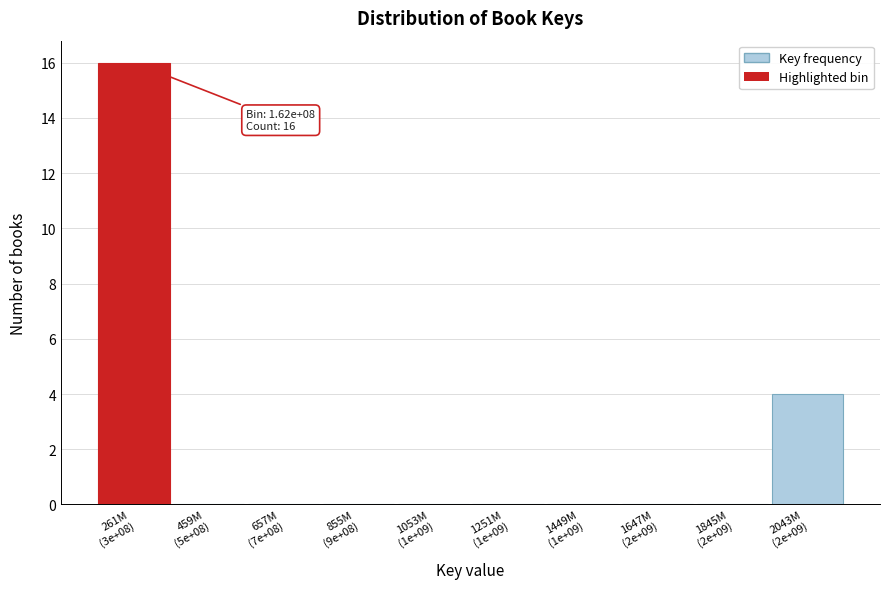

What is the greatest value displayed?

16